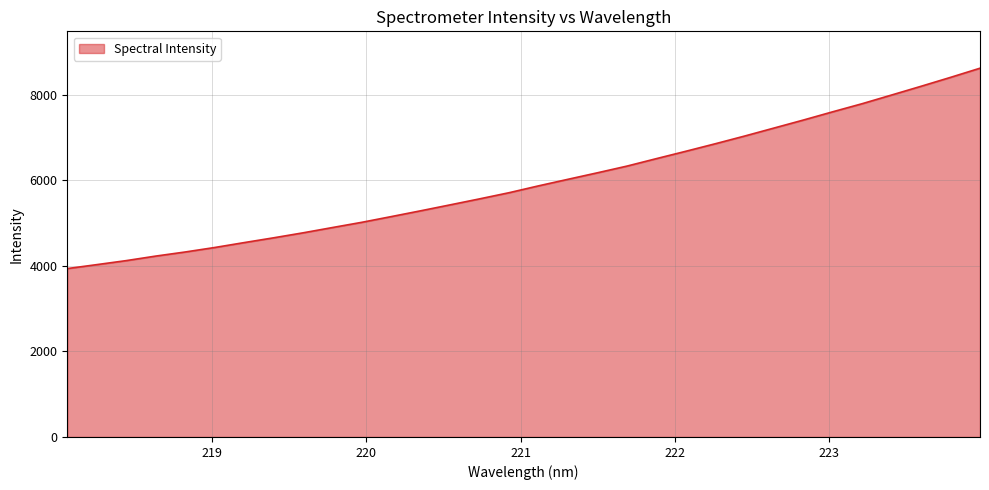

What is the minimum value shown in the chart?

3937.0